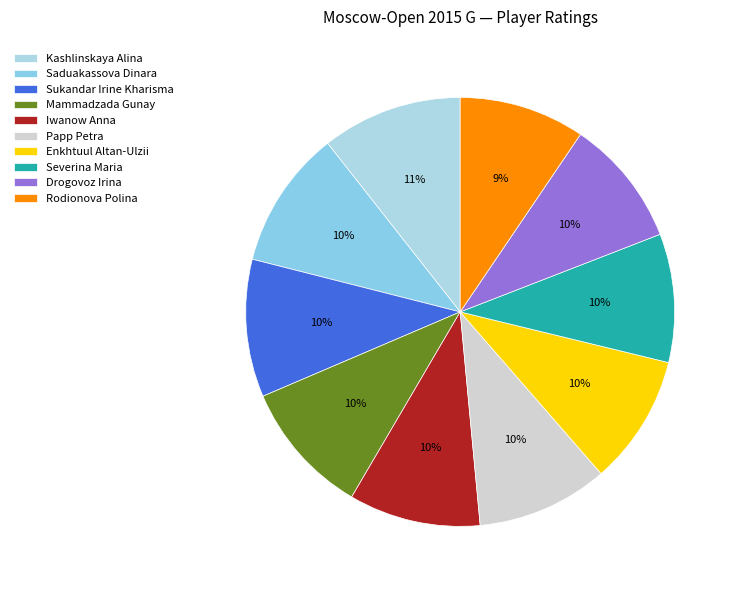

How many segments does this pie chart have?

10